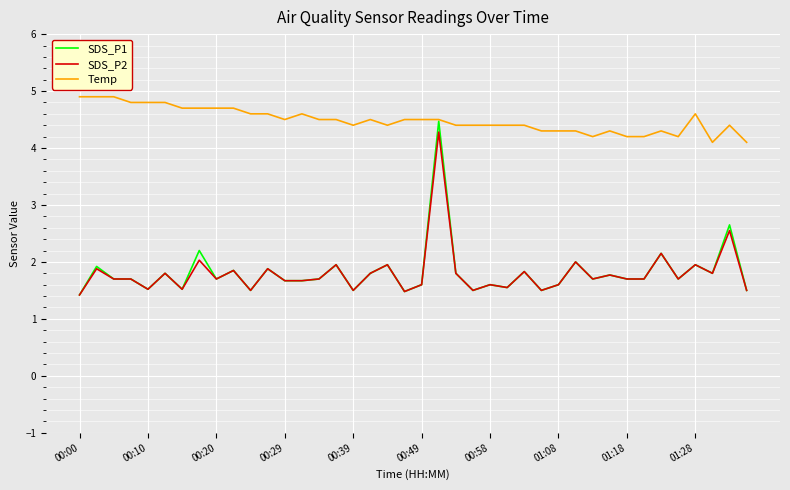

Which series has the largest total across all categories?

Temp